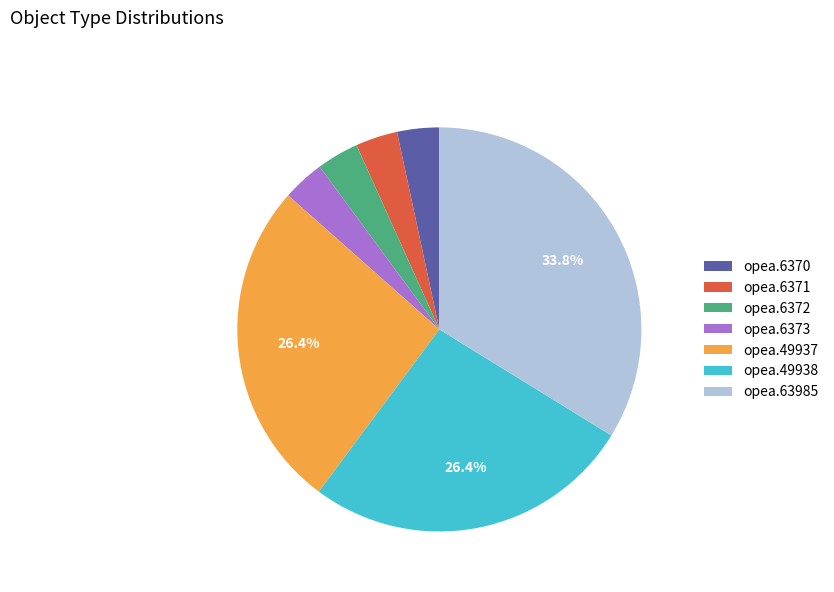

To the nearest percent, what portion does opea.6371 represent?

3%